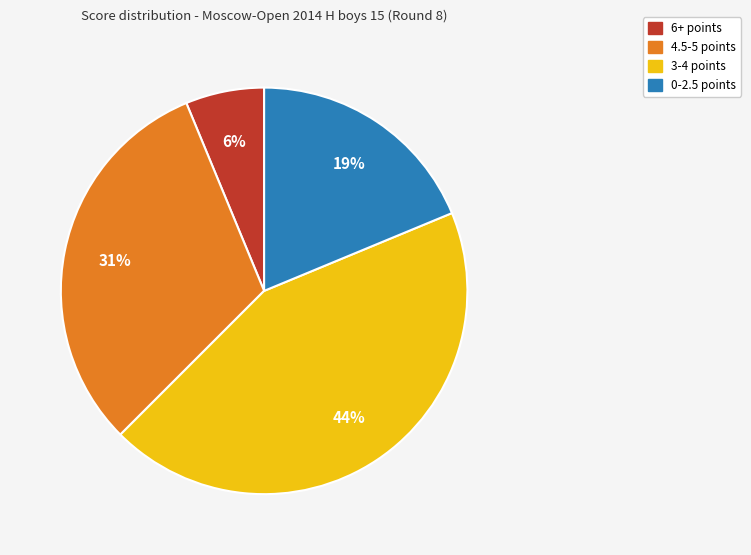

To the nearest percent, what is the average slice percentage?

25%